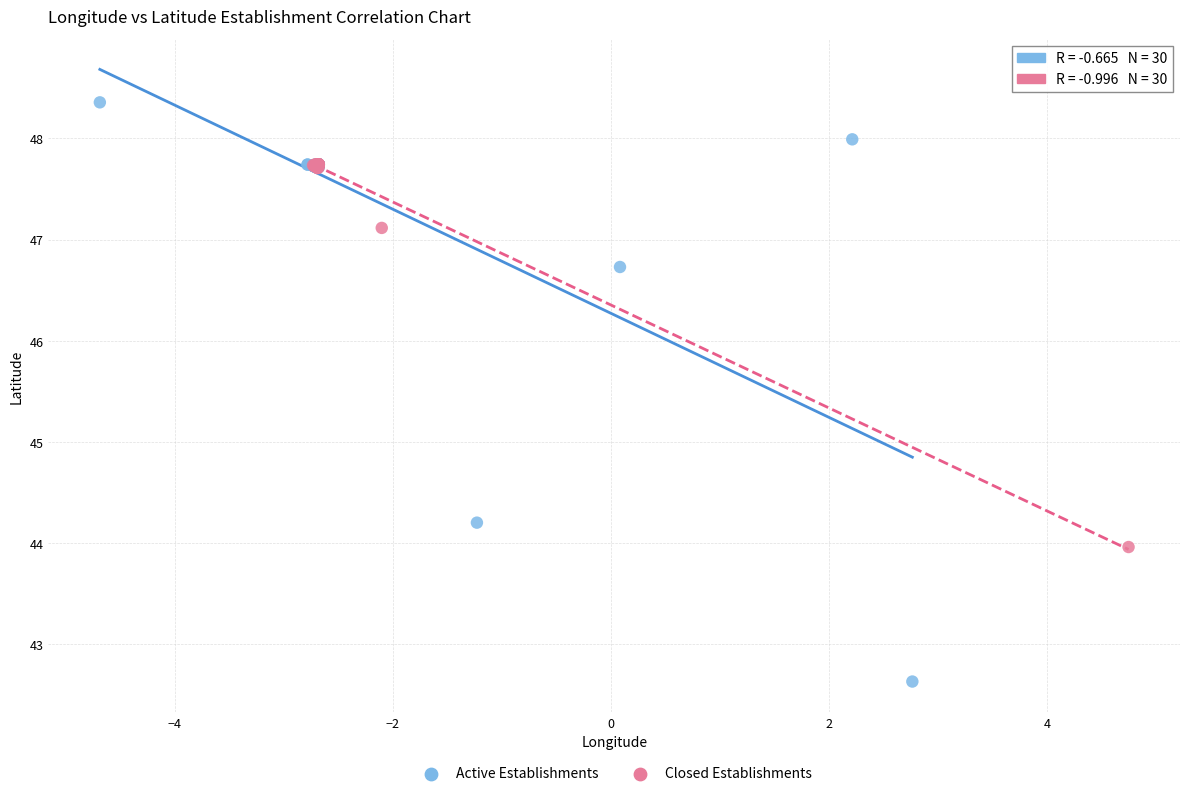

Which series has the largest Y range (max minus min)?

Active Establishments